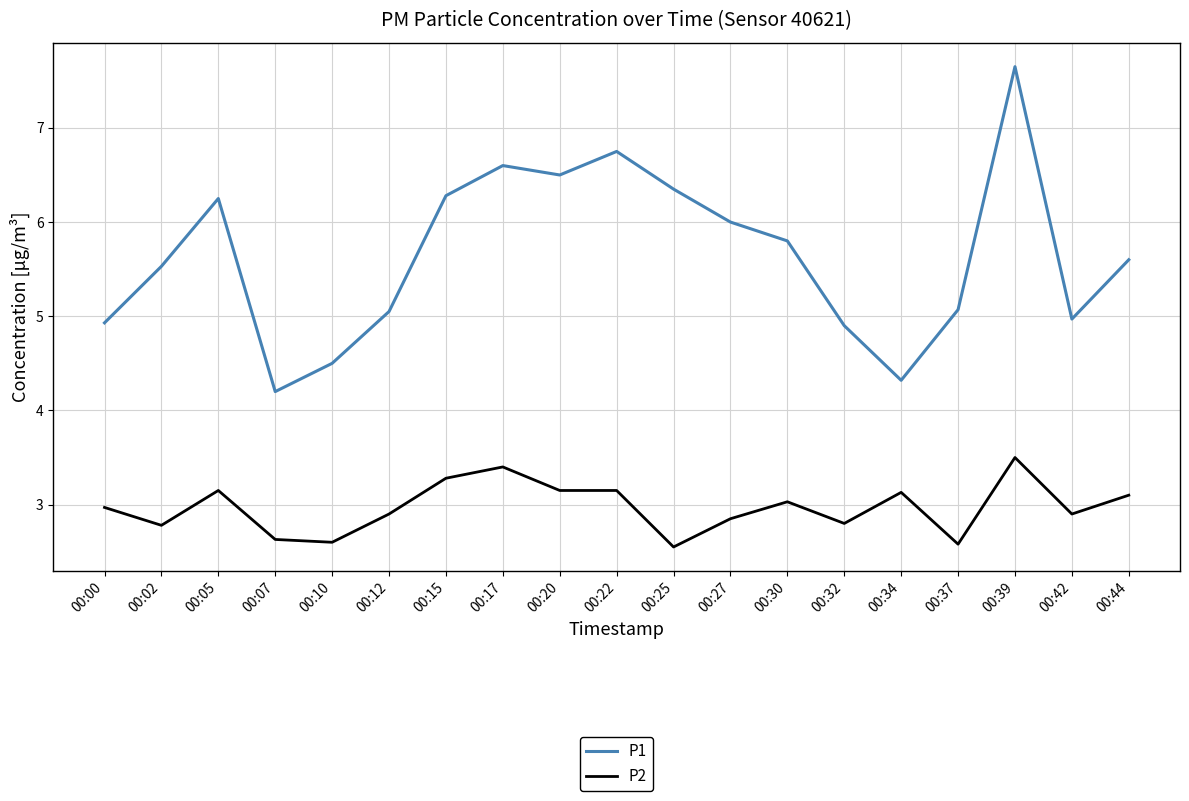

What are all the series names shown in the legend?

P1, P2